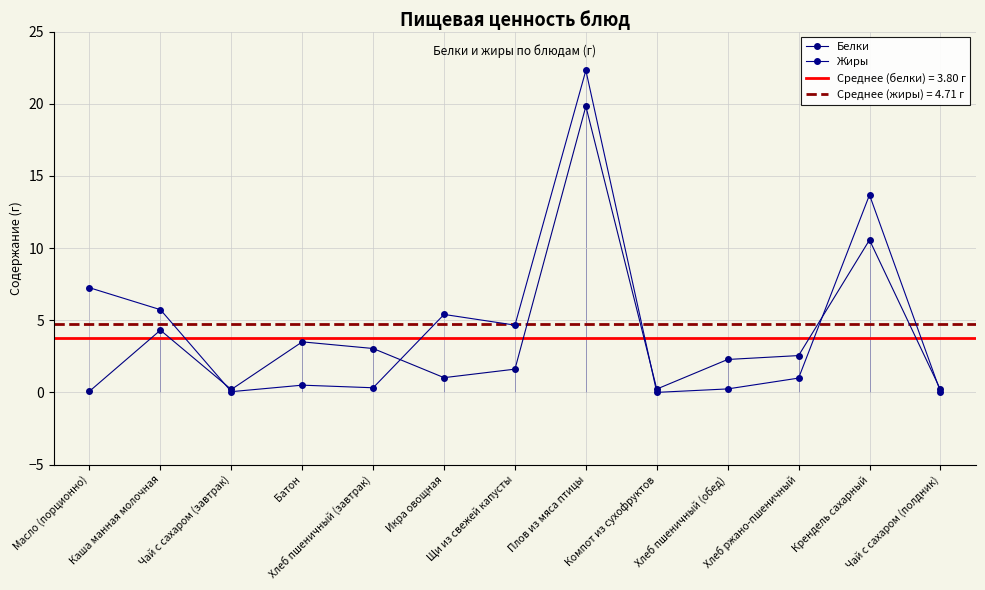

What is the spread (max minus min) of values at Хлеб пшеничный (обед)?

2.0